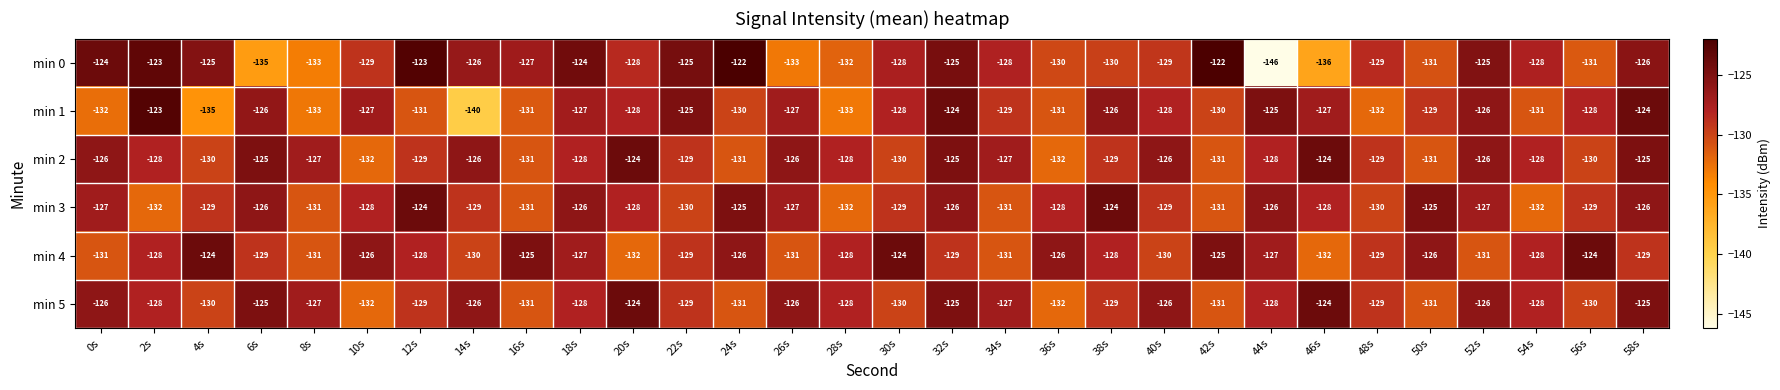

Is the value of min 0 at 38s greater than the value of min 4 at 6s?

No